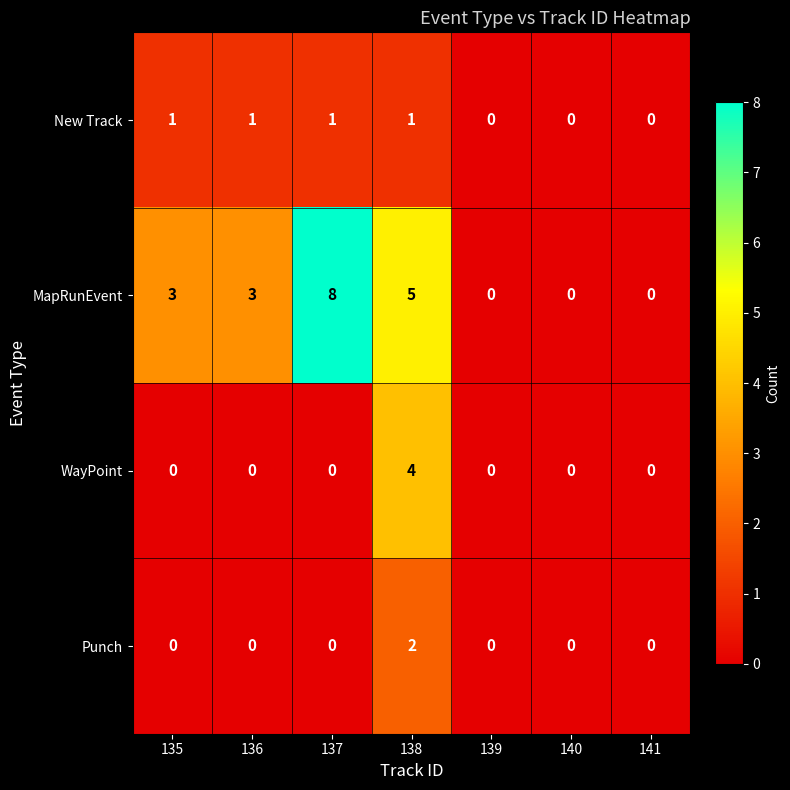

True or false: MapRunEvent has a value of 14 at 137.

False